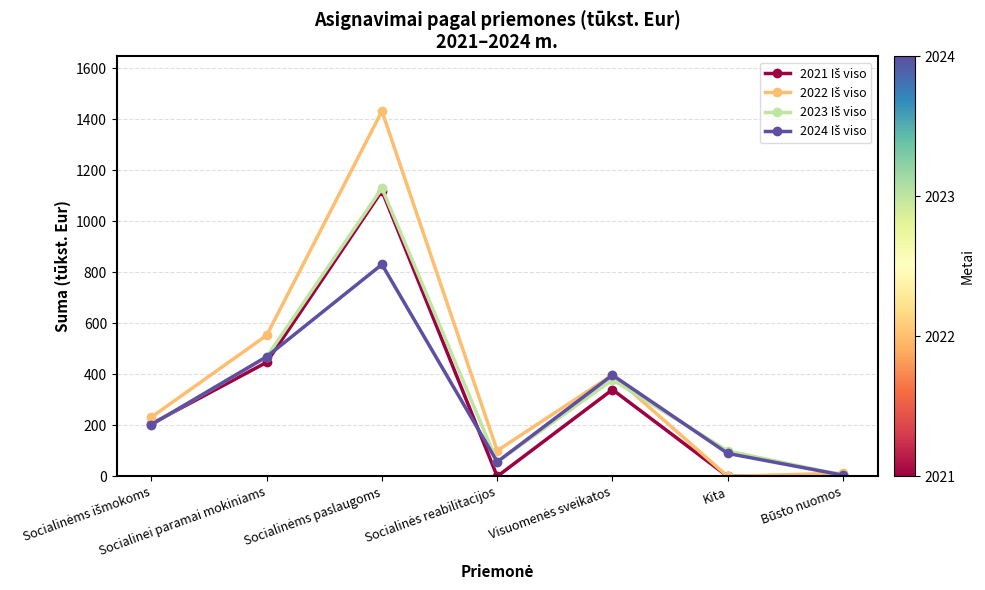

What is the total value across all series at Kita?

190.0